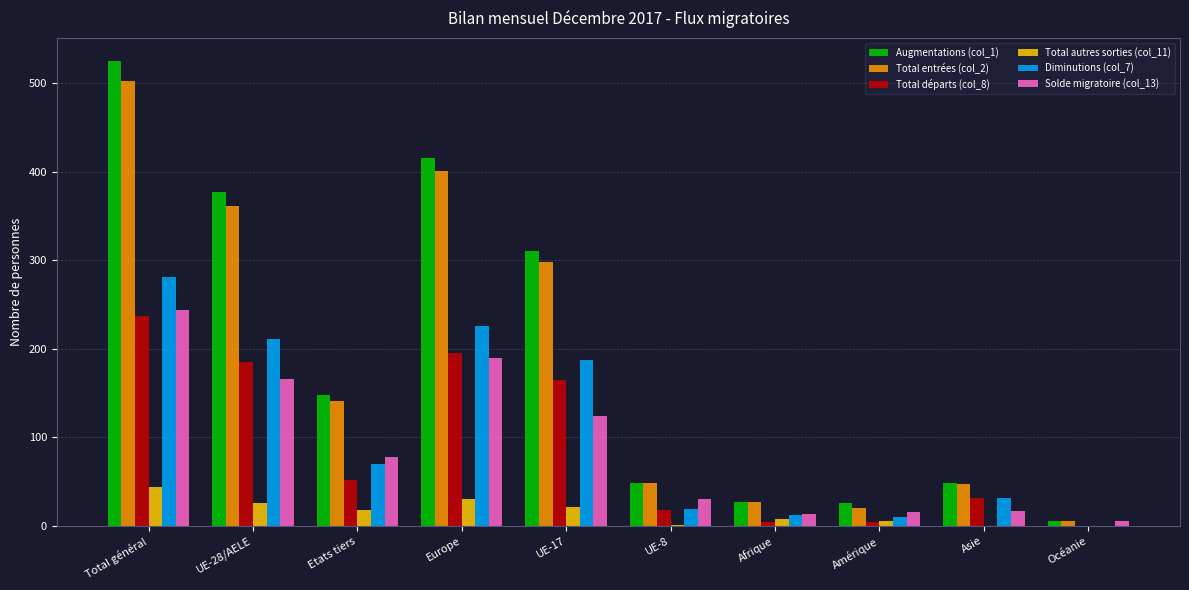

Is the value of Total entrées (col_2) at UE-17 greater than the value of Diminutions (col_7) at UE-28/AELE?

Yes